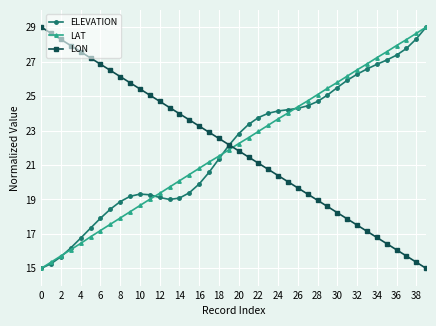

What is the value of the LAT point at the 10th from the left?

18.3